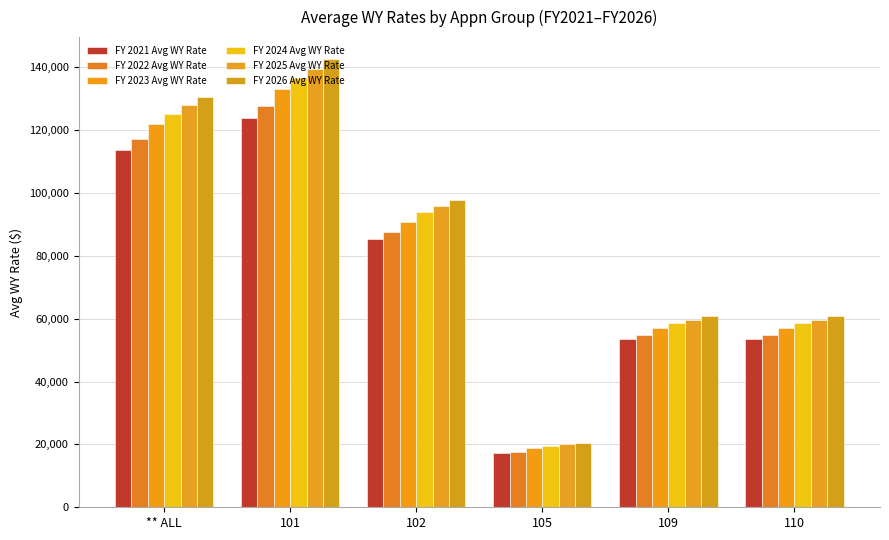

Reading right to left, list all the values displayed in this chart.

FY 2021 Avg WY Rate: 53476	53476	17392	85459	123961	113585
FY 2022 Avg WY Rate: 54692	54692	17581	87662	127748	117051
FY 2023 Avg WY Rate: 56957	56957	18876	90869	133039	121900
FY 2024 Avg WY Rate: 58498	58498	19624	93891	136640	125199
FY 2025 Avg WY Rate: 59722	59722	20036	95863	139498	127818
FY 2026 Avg WY Rate: 60976	60976	20457	97876	142427	130502